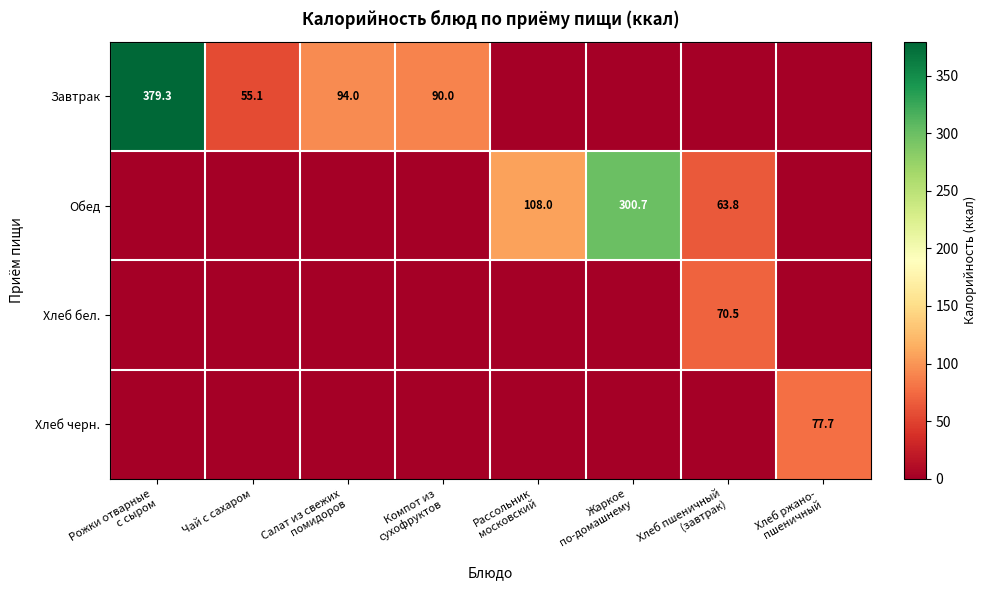

Rank the series at Рассольник московский from lowest to highest value.

Завтрак, Хлеб бел., Хлеб черн., Обед